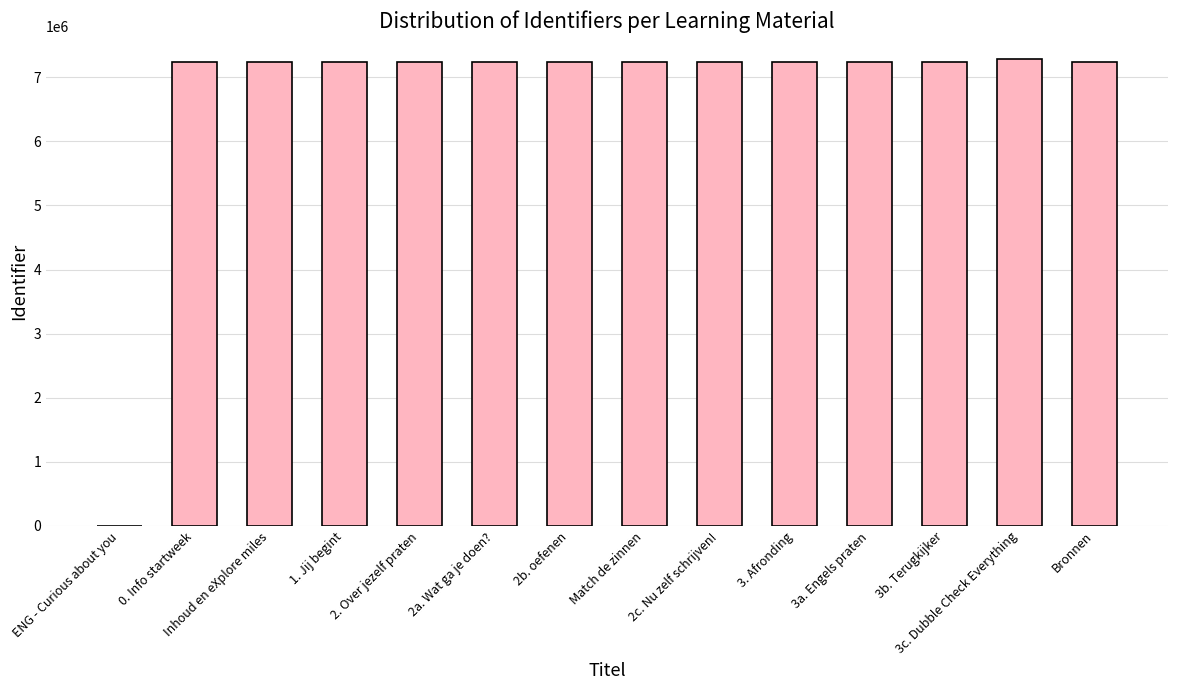

Where is the data nearest to the value 3640366?

0. Info startweek